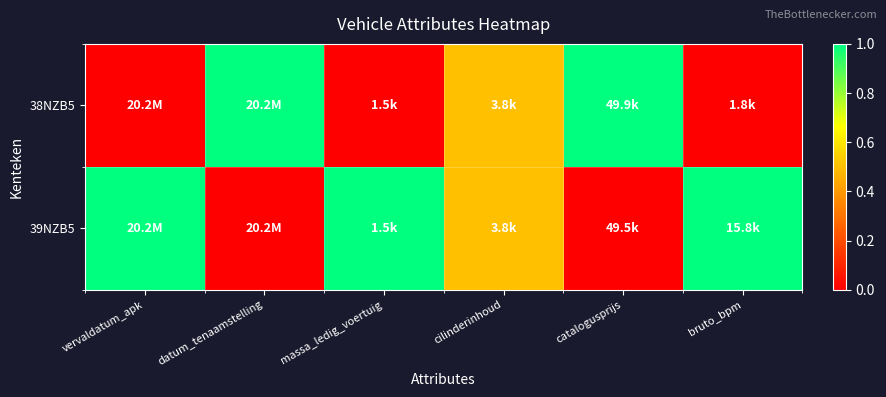

List the series in order of their peak value, lowest first.

38NZB5, 39NZB5